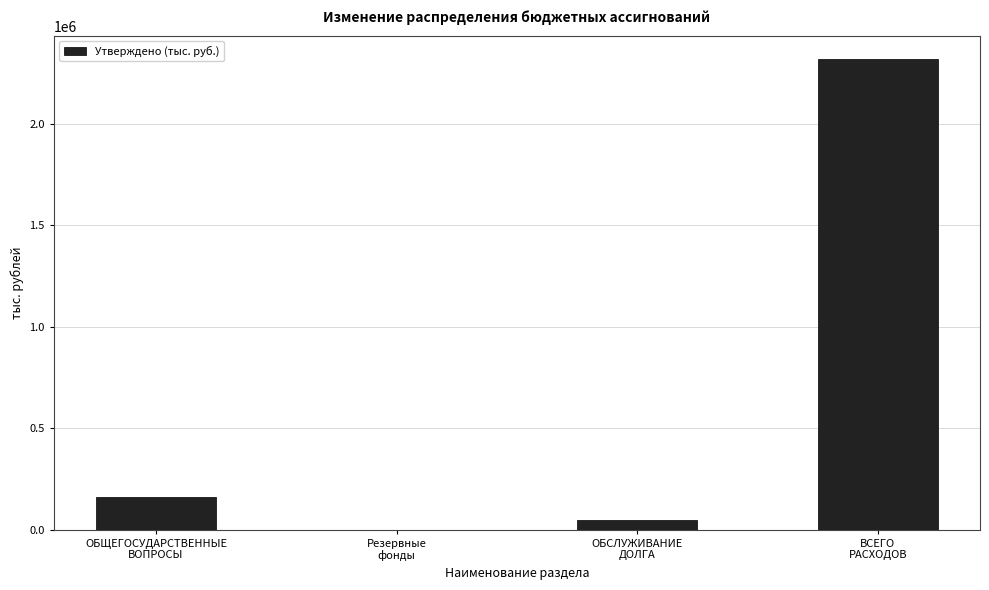

What is the sum of all values?

2525346.4